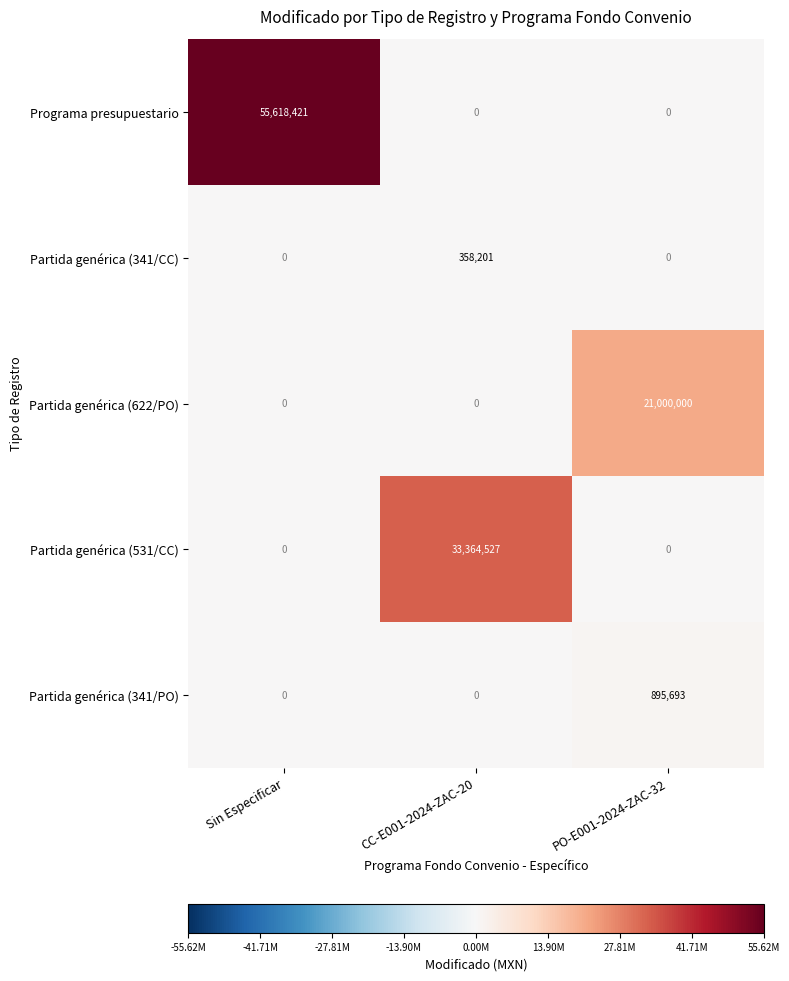

List the series in order of their peak value, lowest first.

Partida genérica (341/CC), Partida genérica (341/PO), Partida genérica (622/PO), Partida genérica (531/CC), Programa presupuestario